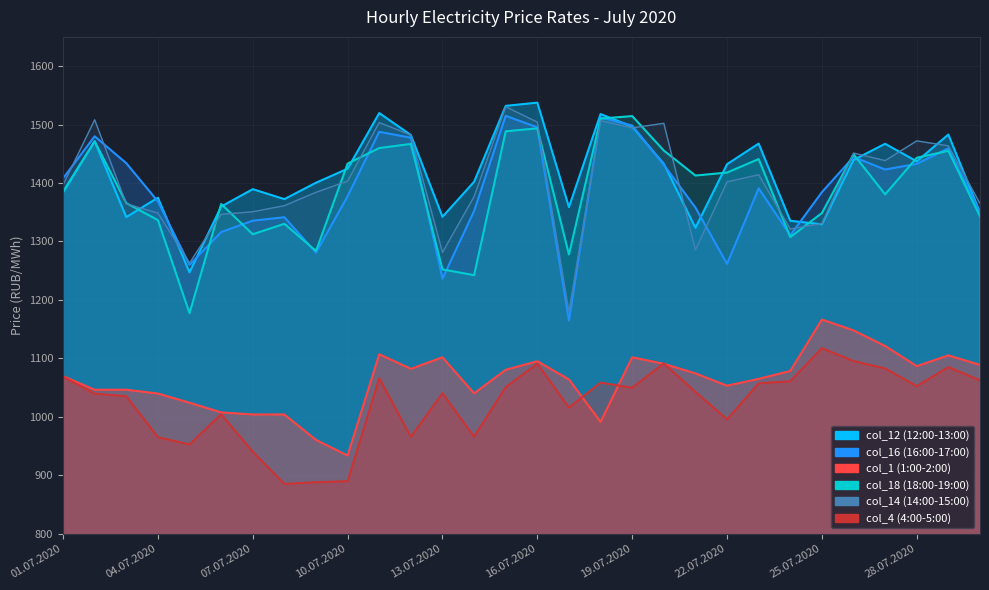

What is the average value of the col_16 series?

1386.2